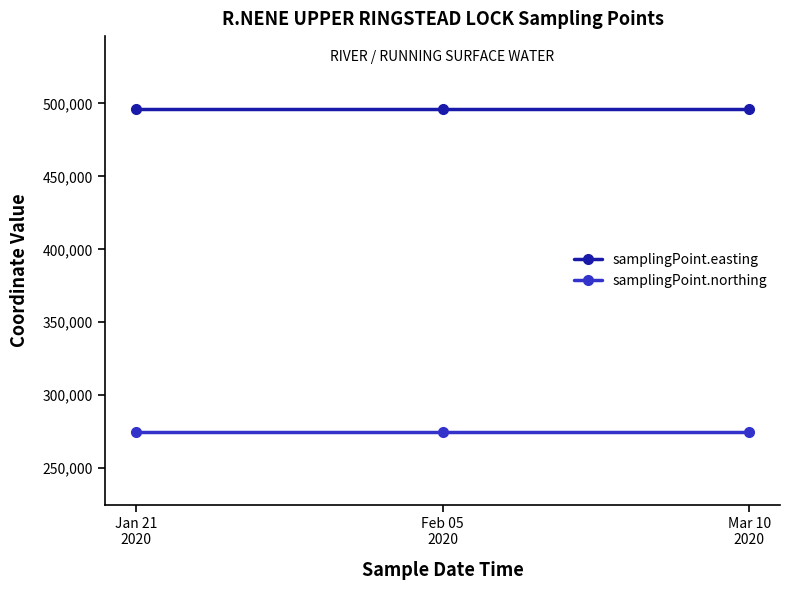

Reading left to right, list all the values displayed in this chart.

samplingPoint.easting: Jan 21
2020=496166	Feb 05
2020=496166	Mar 10
2020=496166
samplingPoint.northing: Jan 21
2020=274660	Feb 05
2020=274660	Mar 10
2020=274660